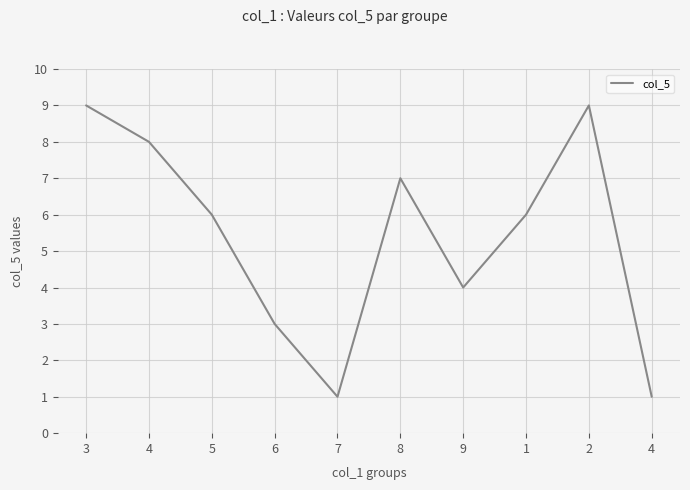

Does the chart display data point markers on the line(s)?

No